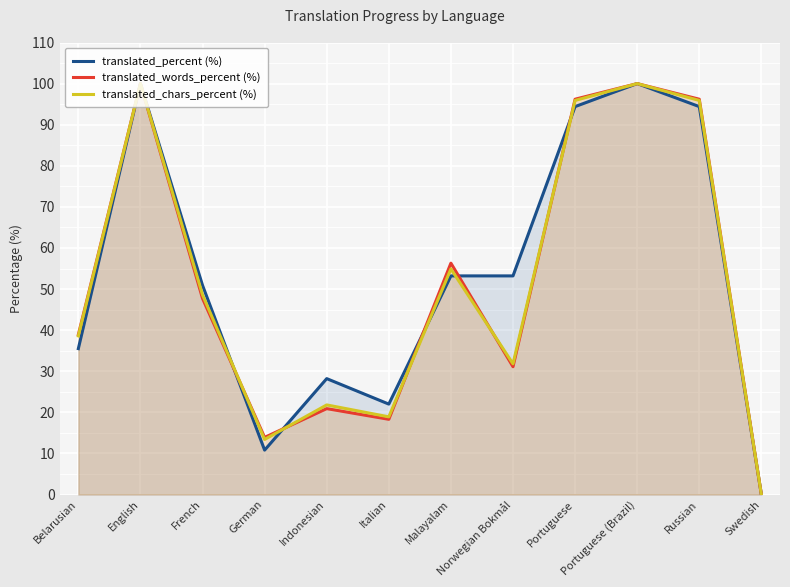

Which series ends up on top after the final intersection of translated_words_percent (%) and translated_percent (%)?

translated_words_percent (%)